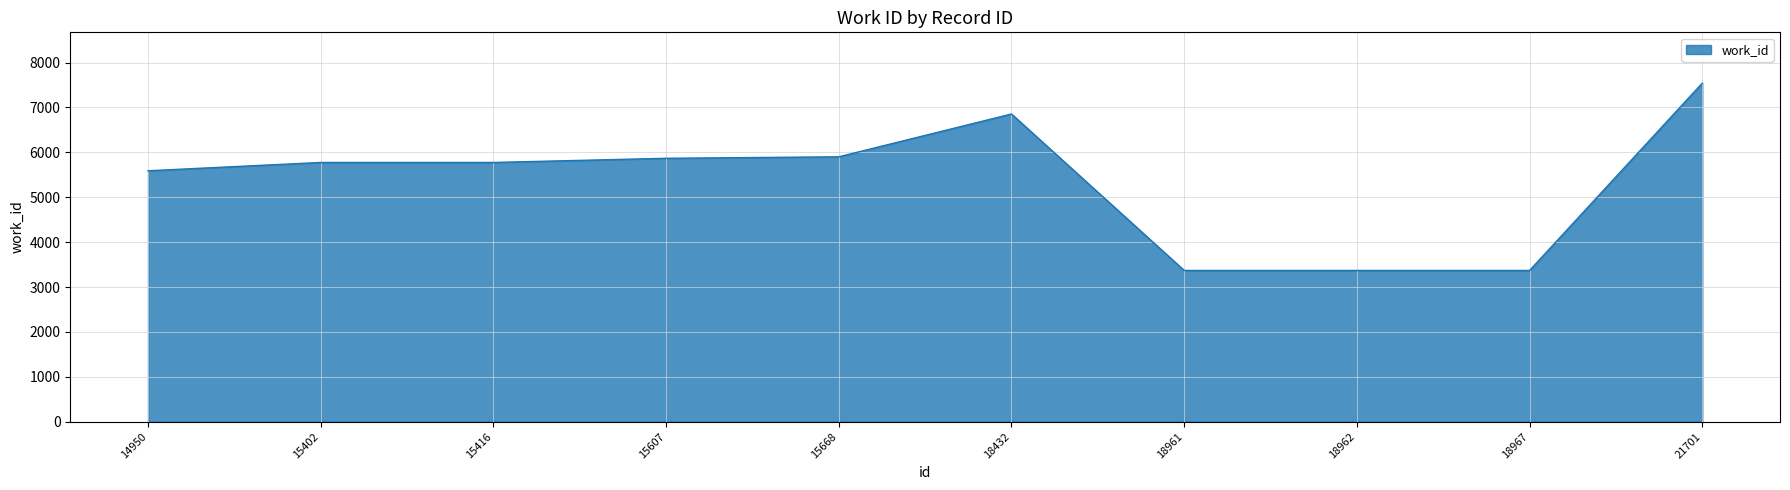

What is the difference between the maximum and minimum values?

4172